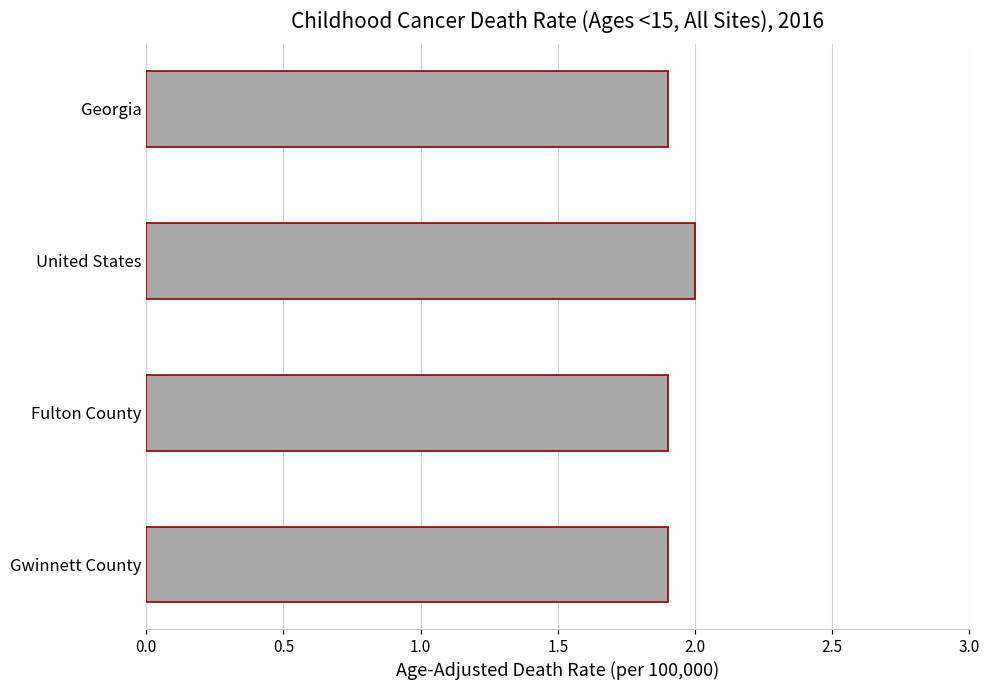

What is the difference between the maximum and minimum values?

0.1